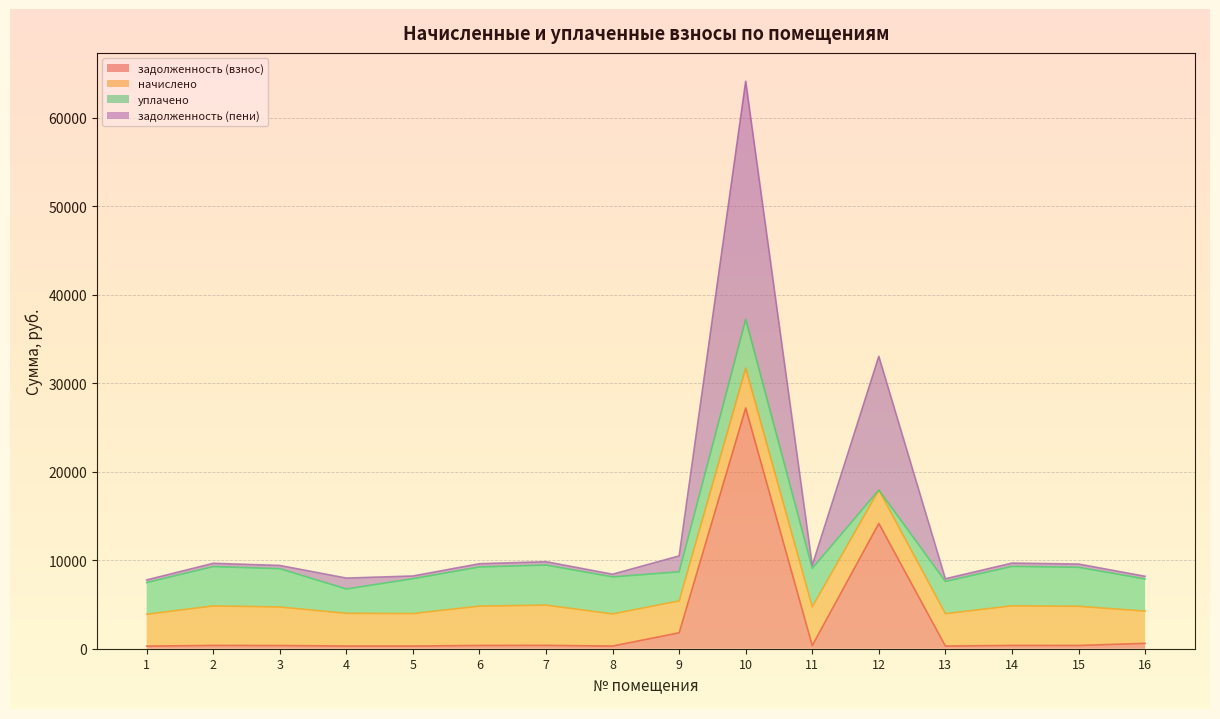

At which category is the sum across all series the highest?

10